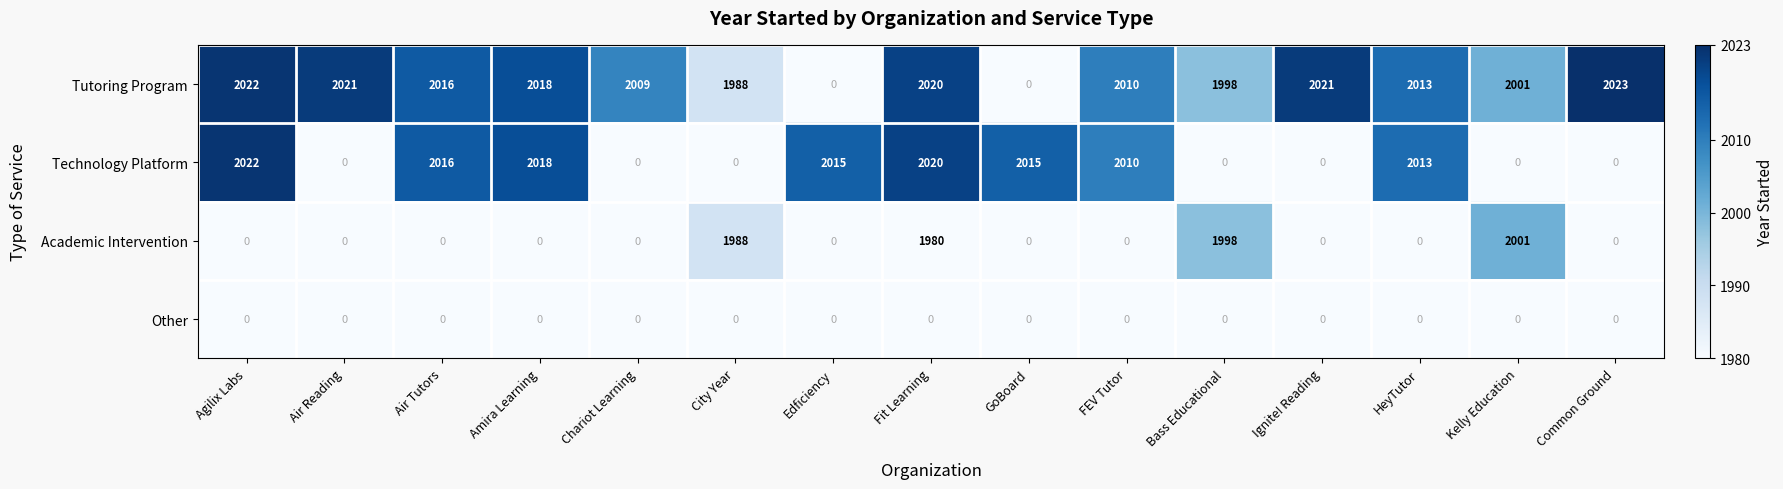

Which series has the largest total across all categories?

Tutoring Program